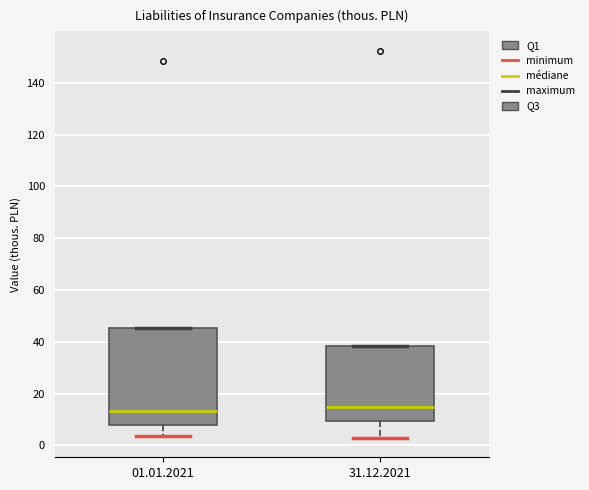

Reading left to right, transcribe this box plot: for each box, give where its median line is, the range the box spans, and where its two whiskers end, as read against the y-axis. The values are not printed on the chart, so give them approximately, as read against the axis.

01.01.2021: median 14, box 8 to 46, whiskers 4 to 46
31.12.2021: median 14, box 10 to 38, whiskers 2 to 38